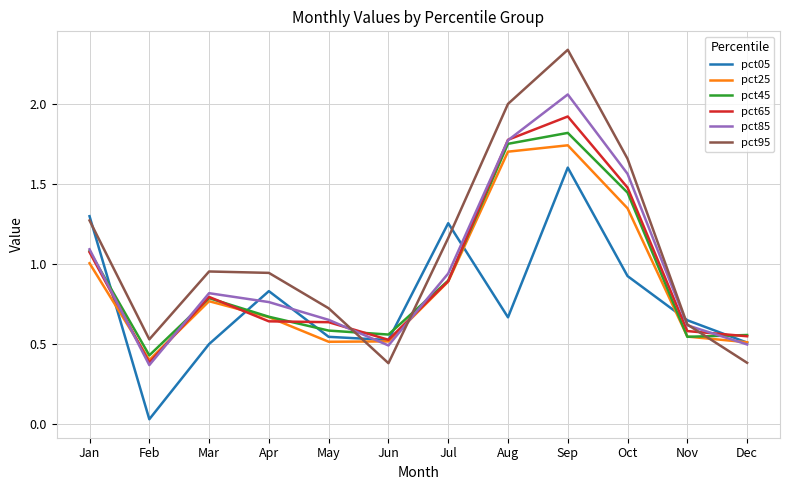

The pct05 series shows 2.7 at Sep. True or false?

False